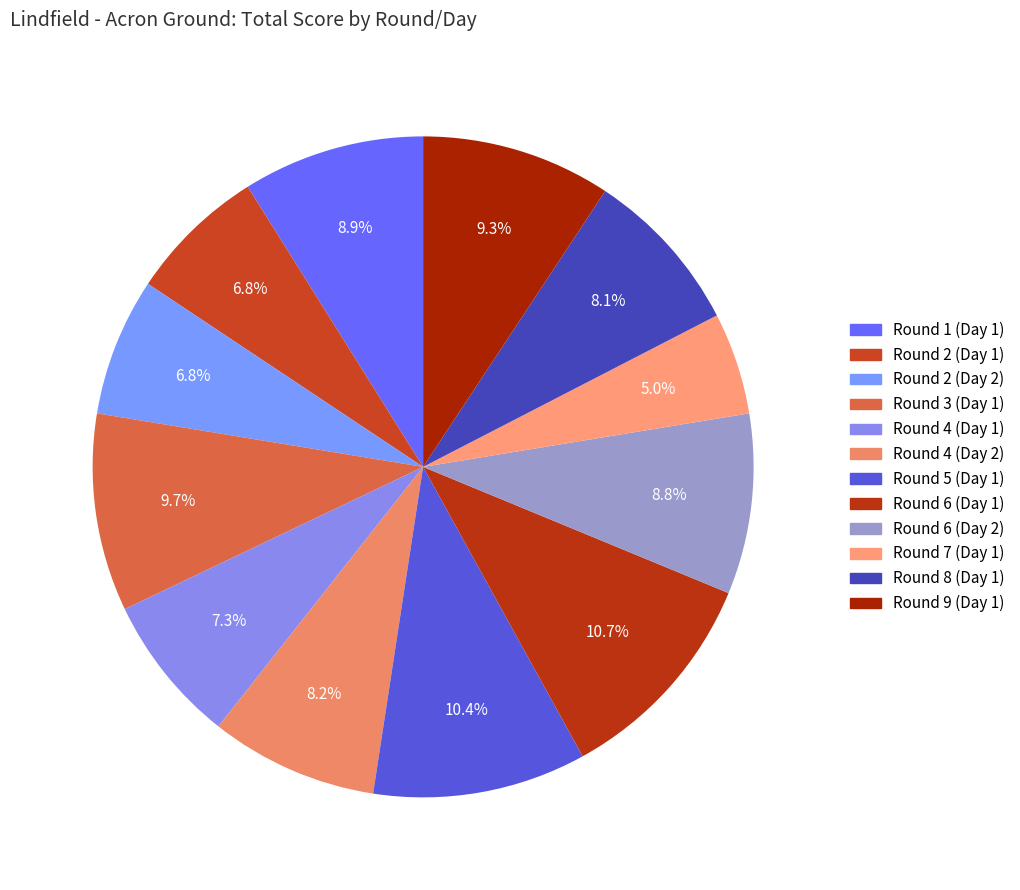

Is the sum of Round 2 (Day 1) and Round 5 (Day 1) greater than half?

No